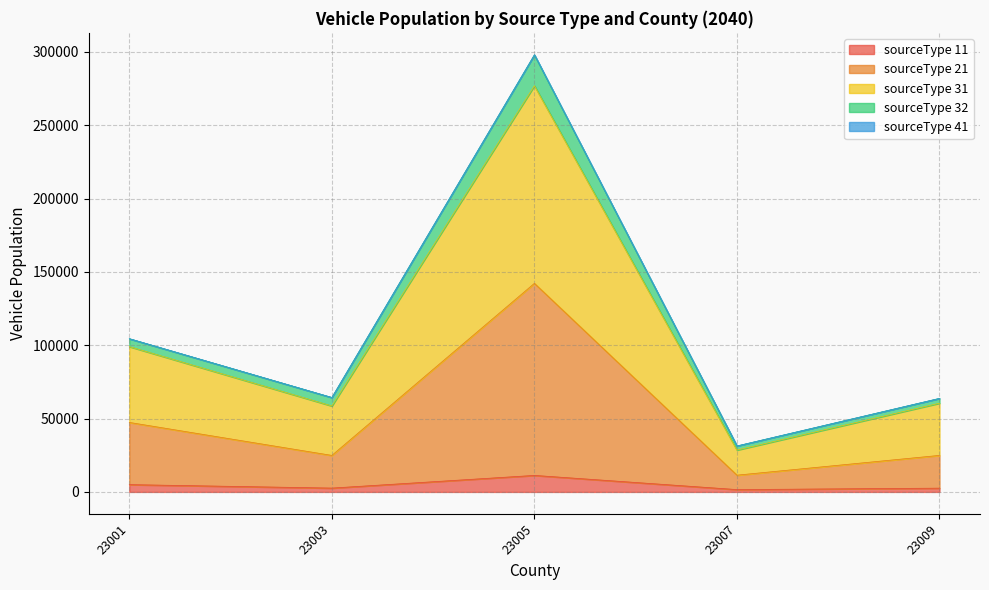

What is the highest value of the sourceType 11 series?

11261.3